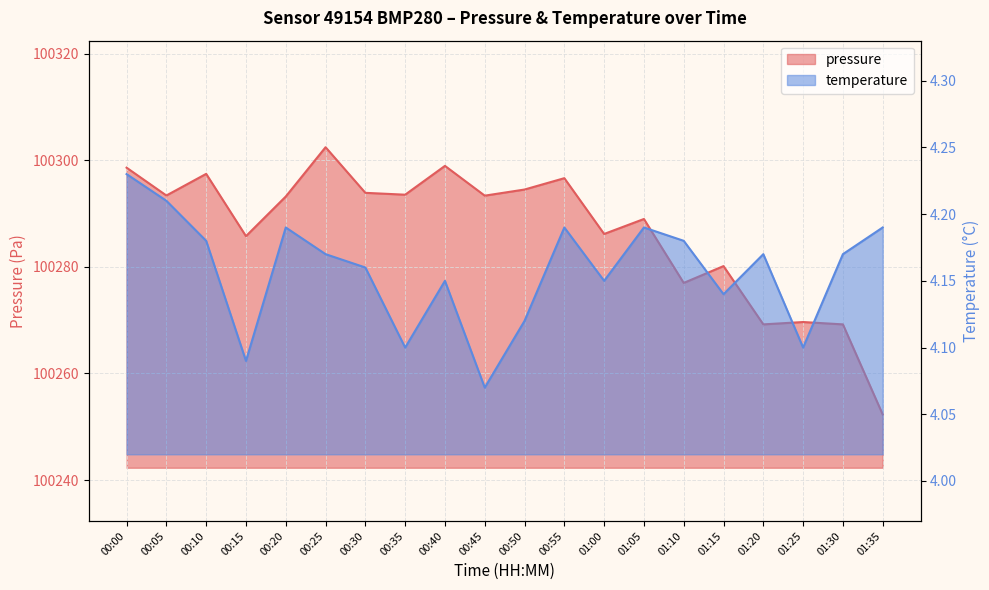

What is the label of the 13th point from the left?

01:00